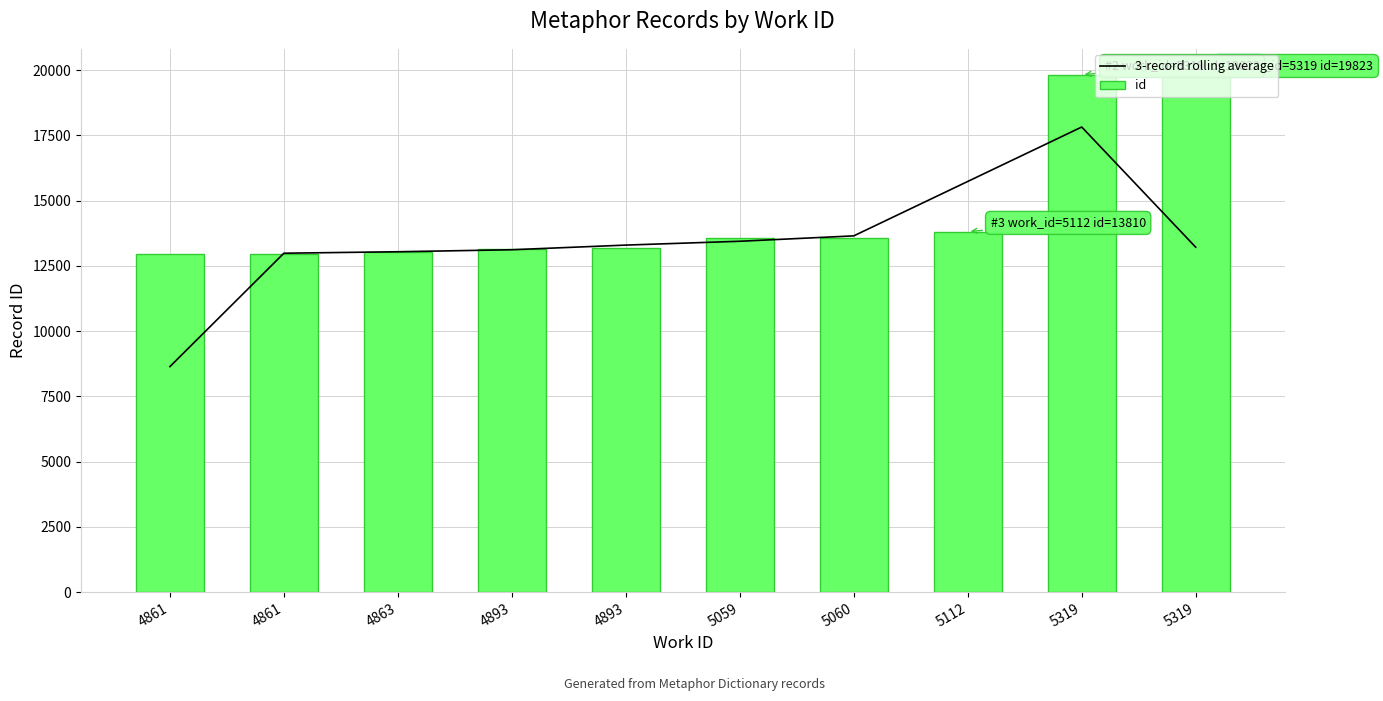

Which series has the largest total across all categories?

id